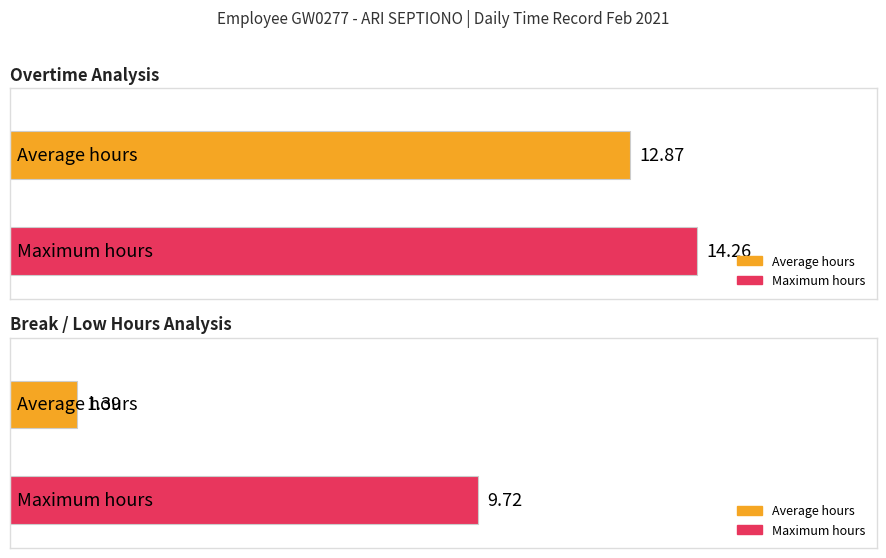

The value of Break Total at Day 22 is 4.9. True or false?

False